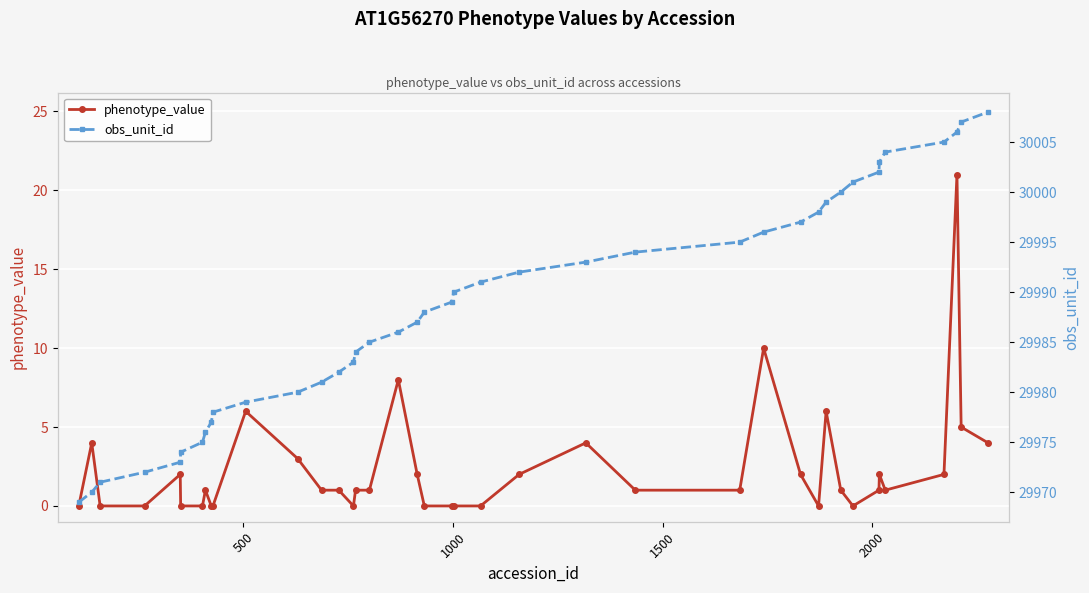

Reading left to right, extract all data points from this chart.

phenotype_value: 0	4	0	0	2	0	0	1	0	0	6	3	1	1	0	1	1	8	2	0	0	0	0	2	4	1	1	10	2	0	6	1	0	1	2	1	2	21	5	4
obs_unit_id: 29969	29970	29971	29972	29973	29974	29975	29976	29977	29978	29979	29980	29981	29982	29983	29984	29985	29986	29987	29988	29989	29990	29991	29992	29993	29994	29995	29996	29997	29998	29999	30000	30001	30002	30003	30004	30005	30006	30007	30008